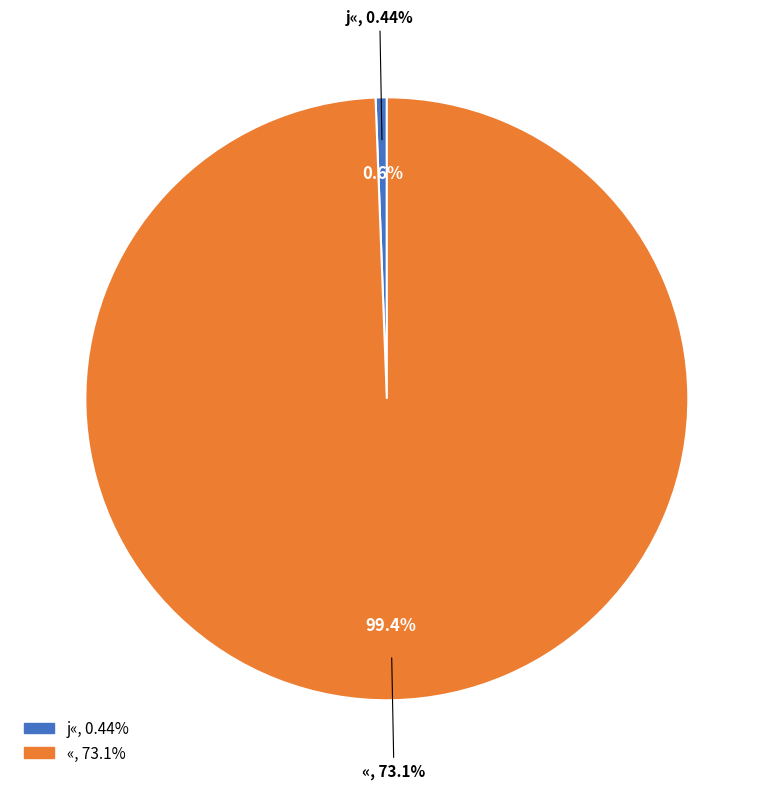

What is the change in value from j« to «?

+72.7